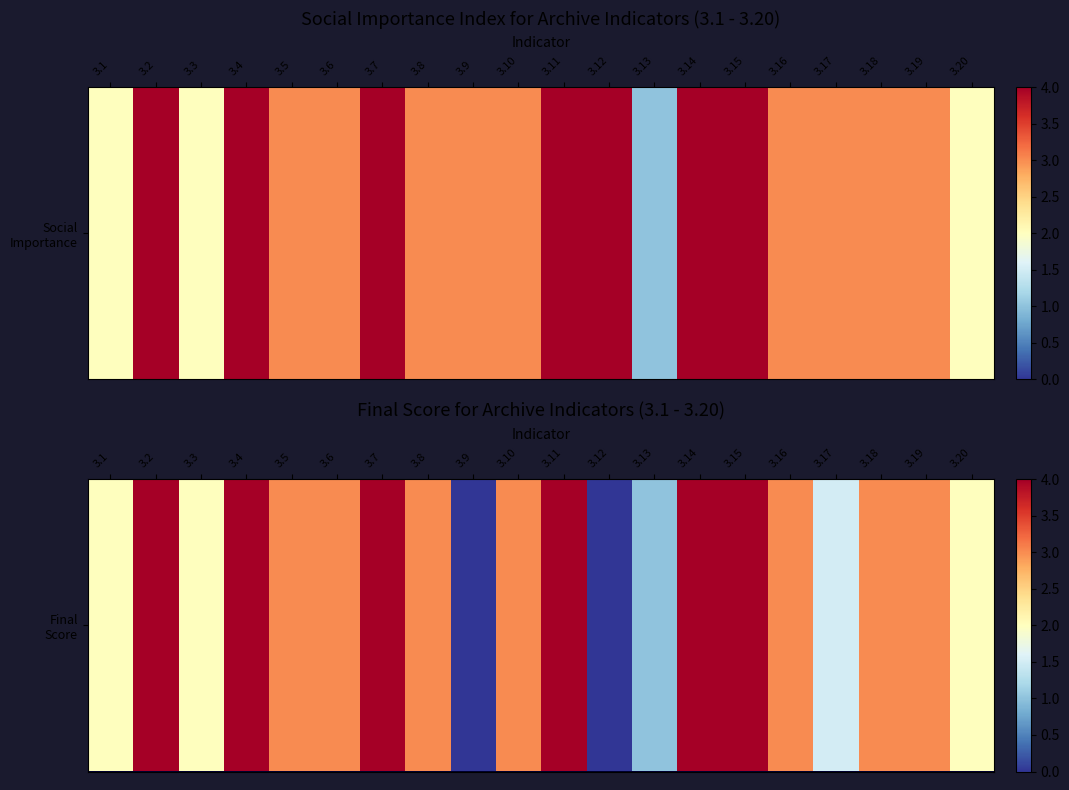

Which category has the lowest value across all series?

3.9